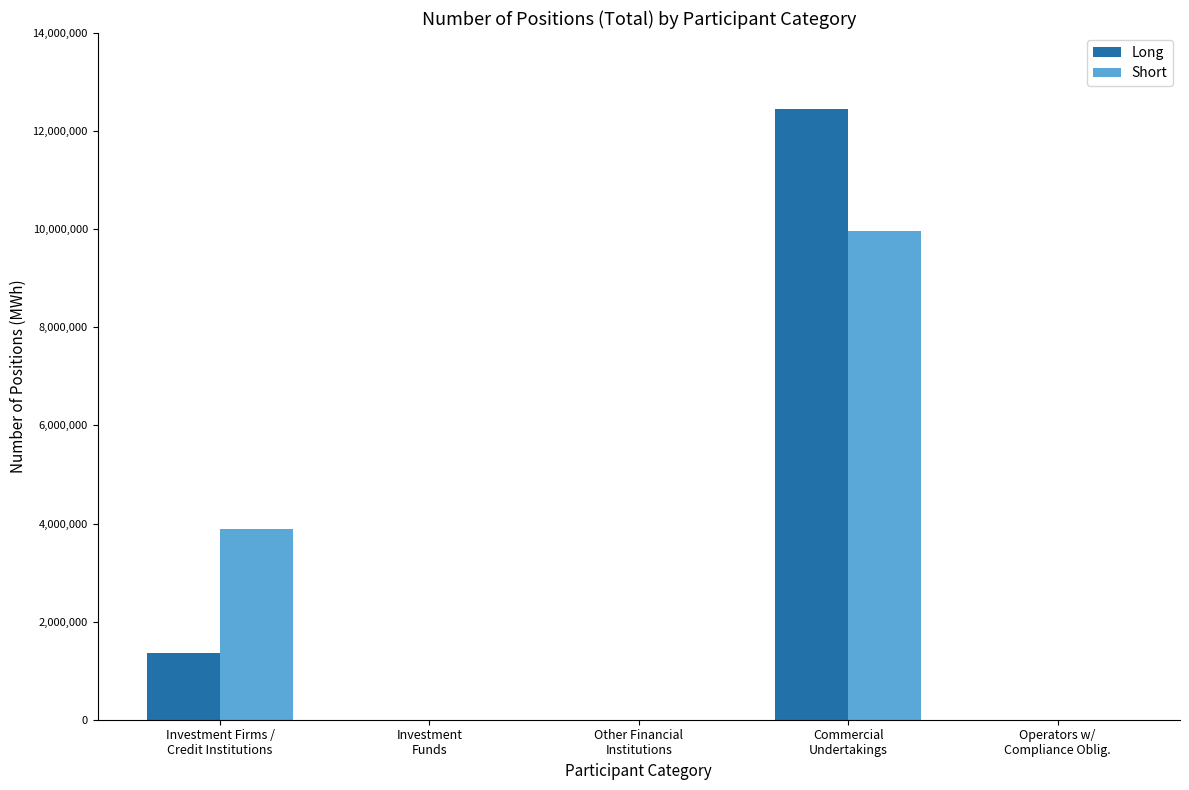

What is the highest value of the Long series?

12458424